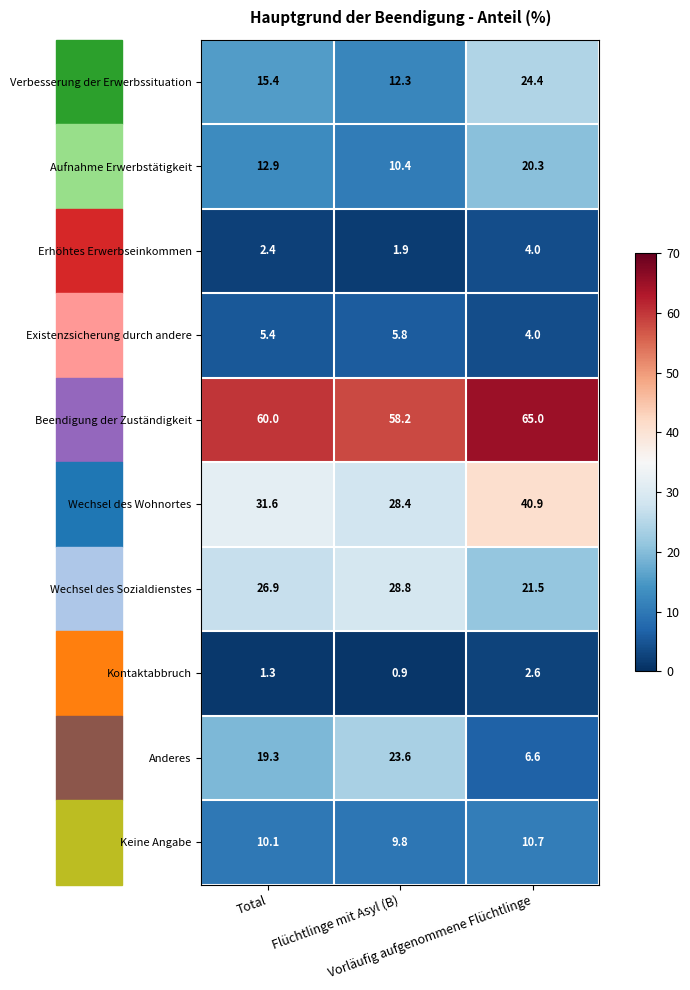

What is the minimum value shown in the chart?

0.9